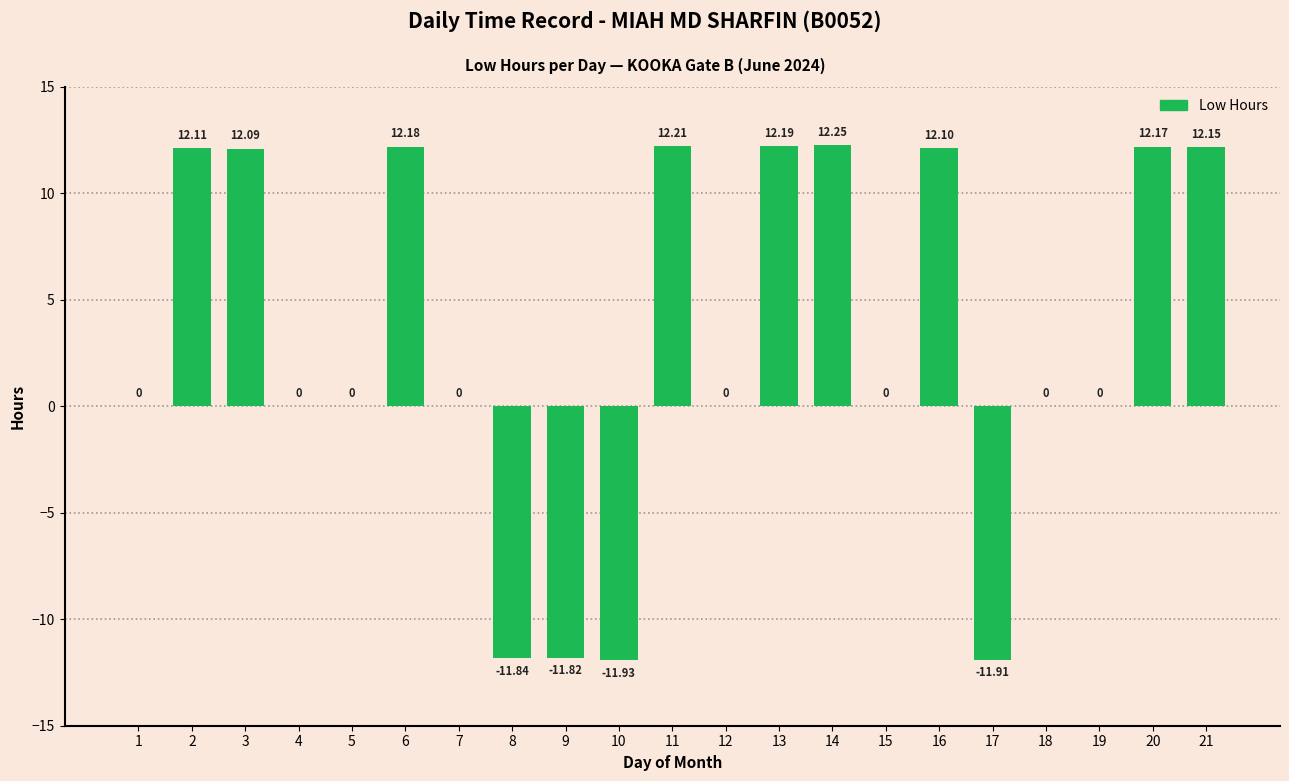

Which has a higher value, 7 or 9?

7